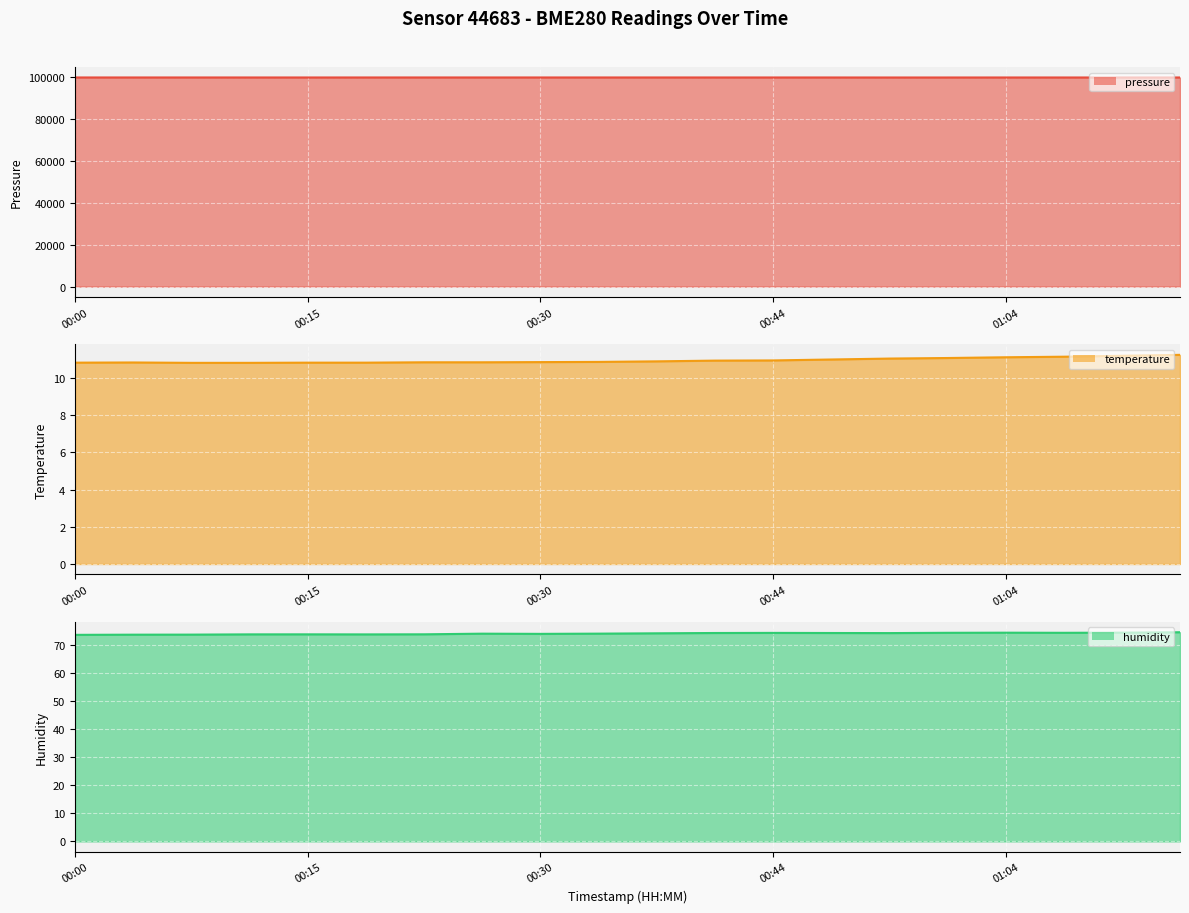

What is the average value of the temperature (line) series?

11.0